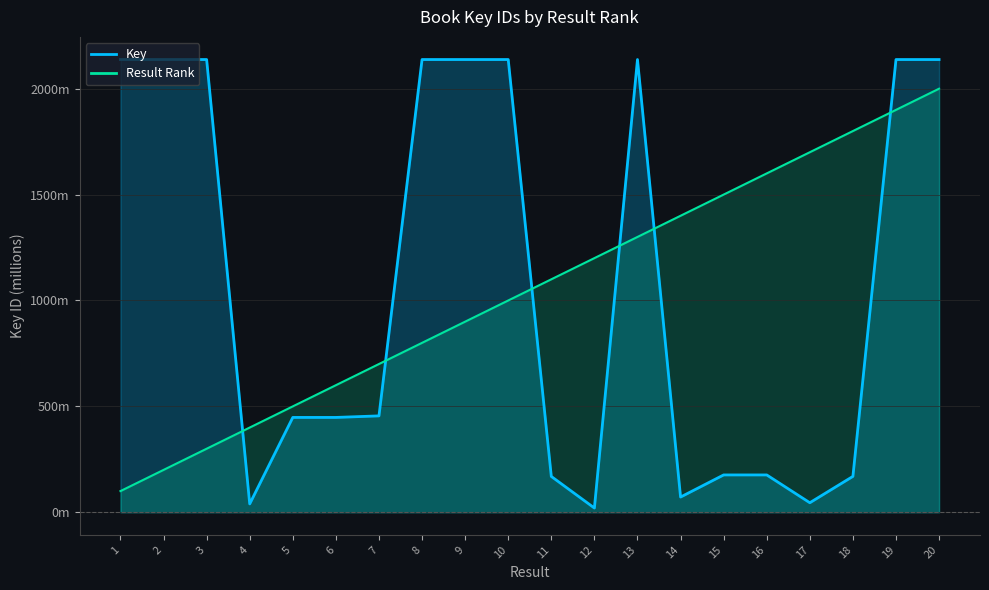

Reading left to right, list all the values displayed in this chart.

Result: 100.0	200.0	300.0	400.0	500.0	600.0	700.0	800.0	900.0	1000.0	1100.0	1200.0	1300.0	1400.0	1500.0	1600.0	1700.0	1800.0	1900.0	2000.0
Key: 2137.7	2137.7	2137.7	39.5	447.8	447.8	455.1	2137.7	2137.7	2137.7	169.1	20.0	2137.7	71.9	176.3	176.3	45.0	169.4	2137.7	2137.7